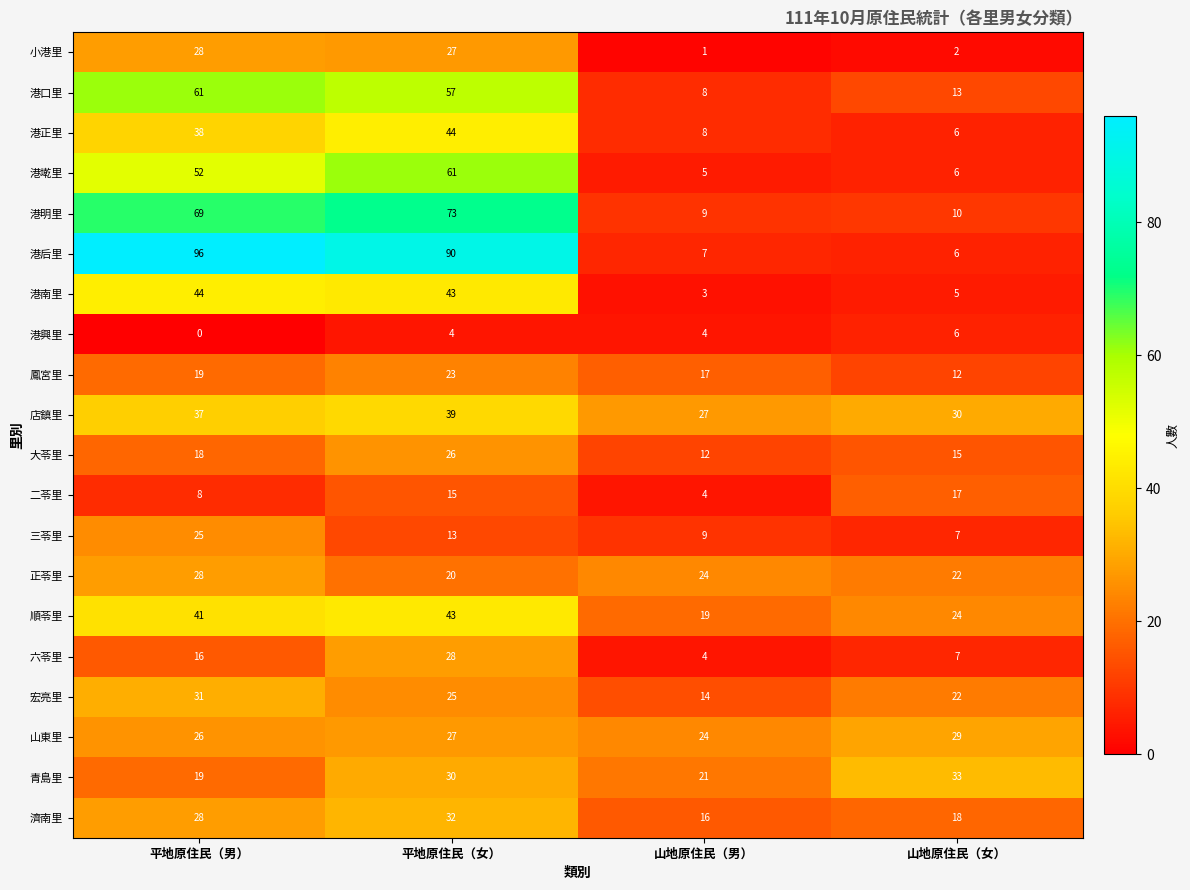

What is the difference between the maximum and minimum values in the 大苓里 series?

14